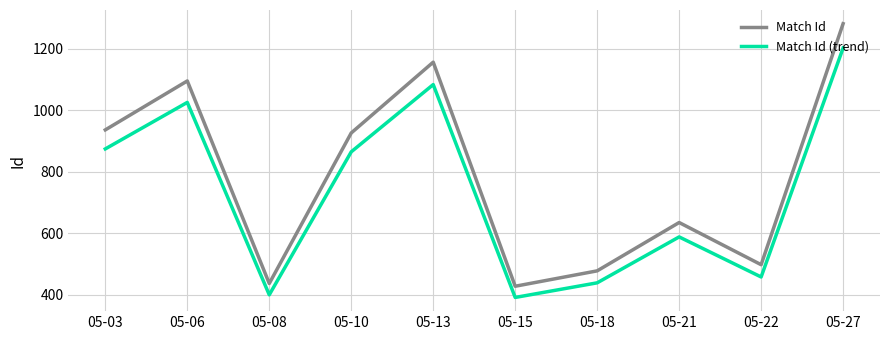

List the series in order of their overall mean, lowest first.

Match Id (trend), Match Id